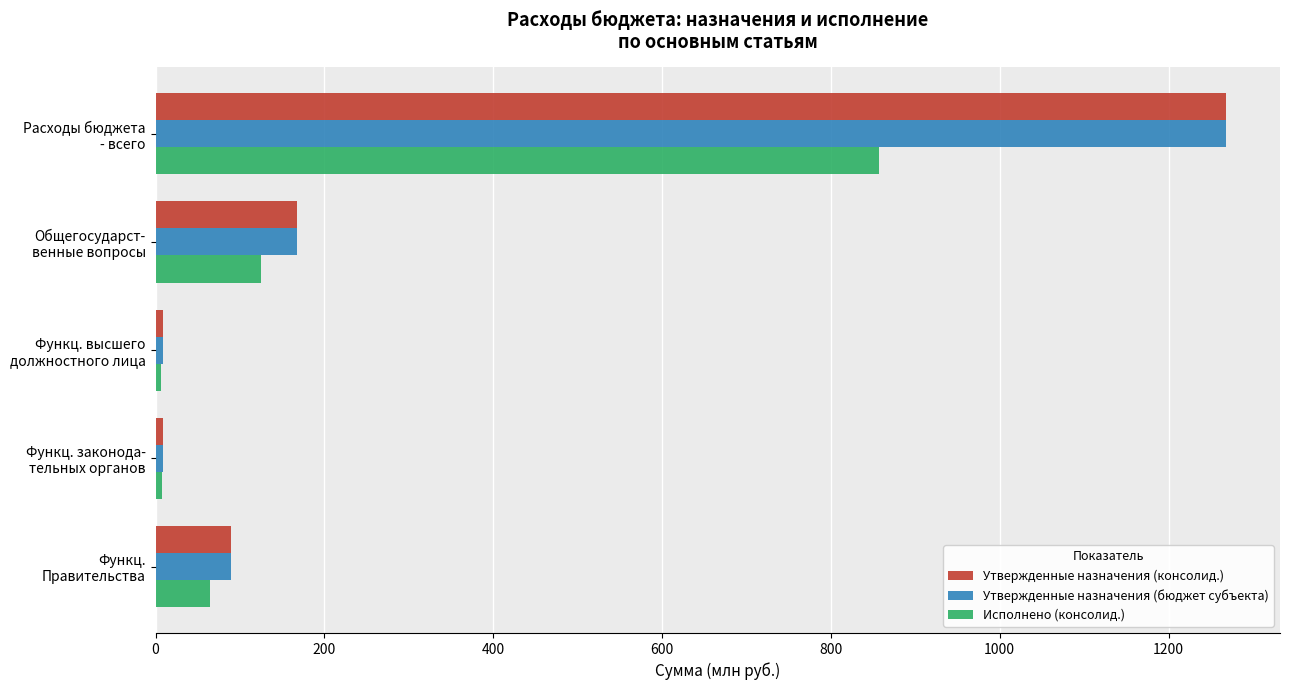

Where is Исполнено (консолид.) nearest to the value 431?

Общегосударст-
венные вопросы